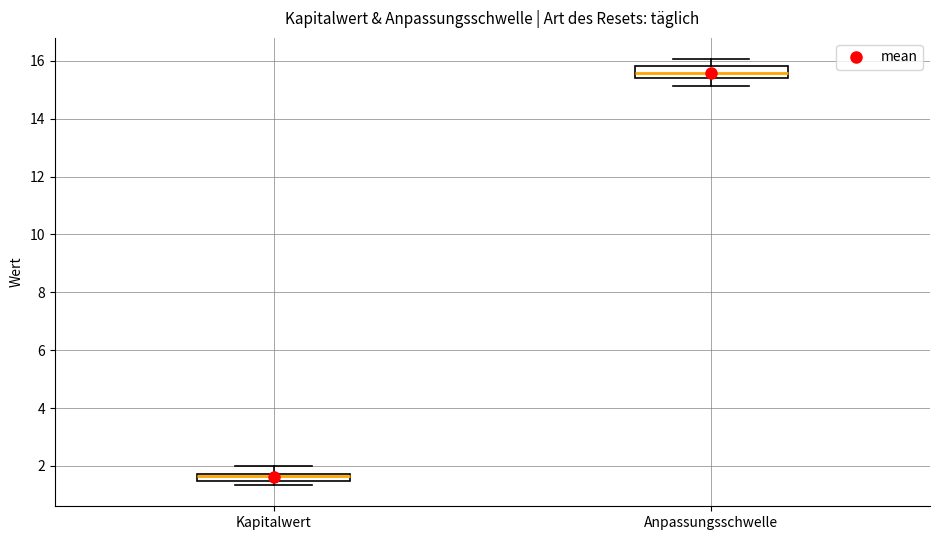

Which box's median line is the lowest?

Kapitalwert